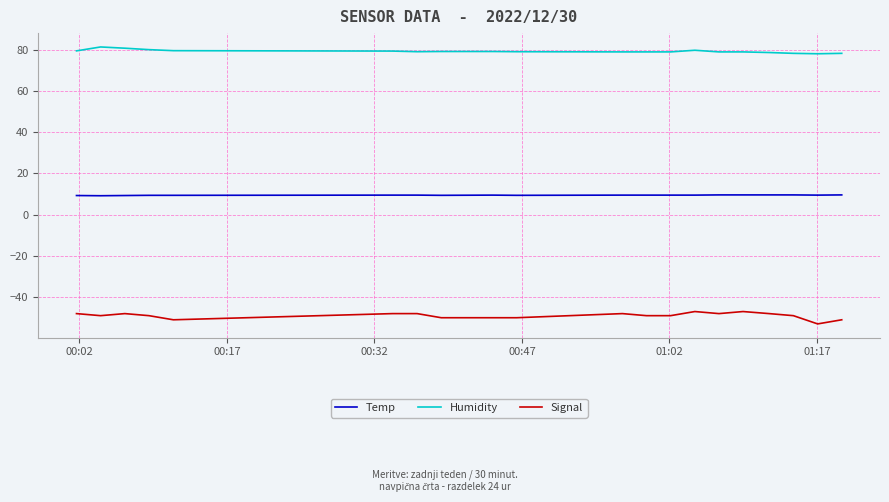

What is the difference between the maximum and minimum values in the Humidity series?

3.3